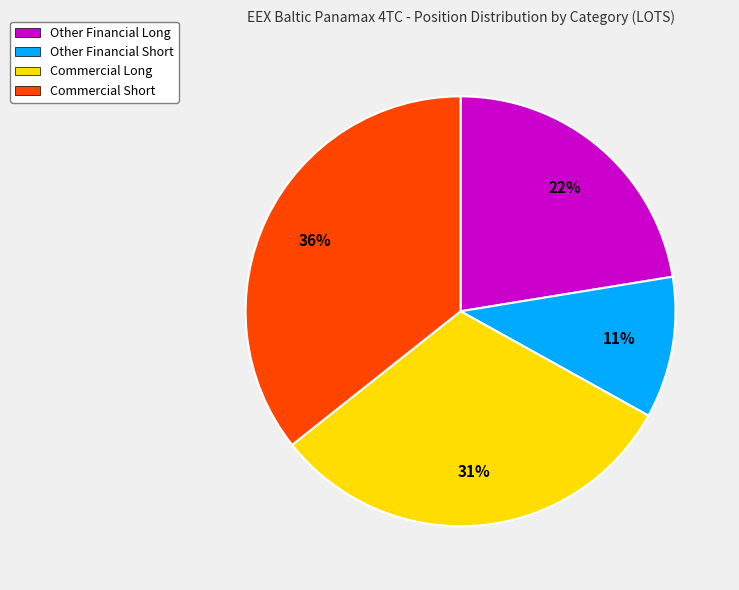

What is the ratio of the value at Other Financial Short to the value at Other Financial Long?

0.5